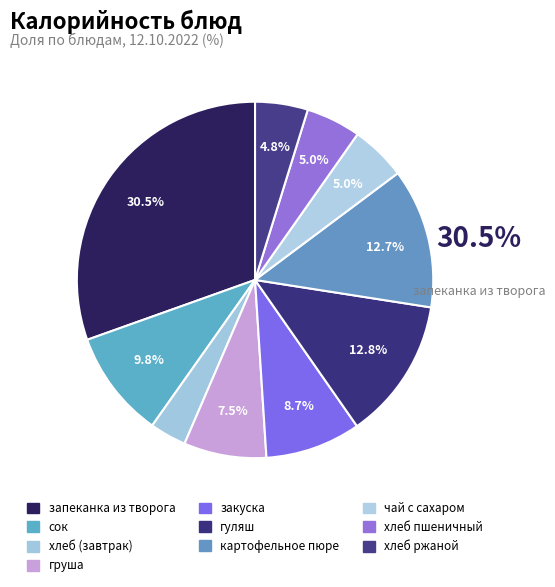

How many slices are in this pie chart?

10